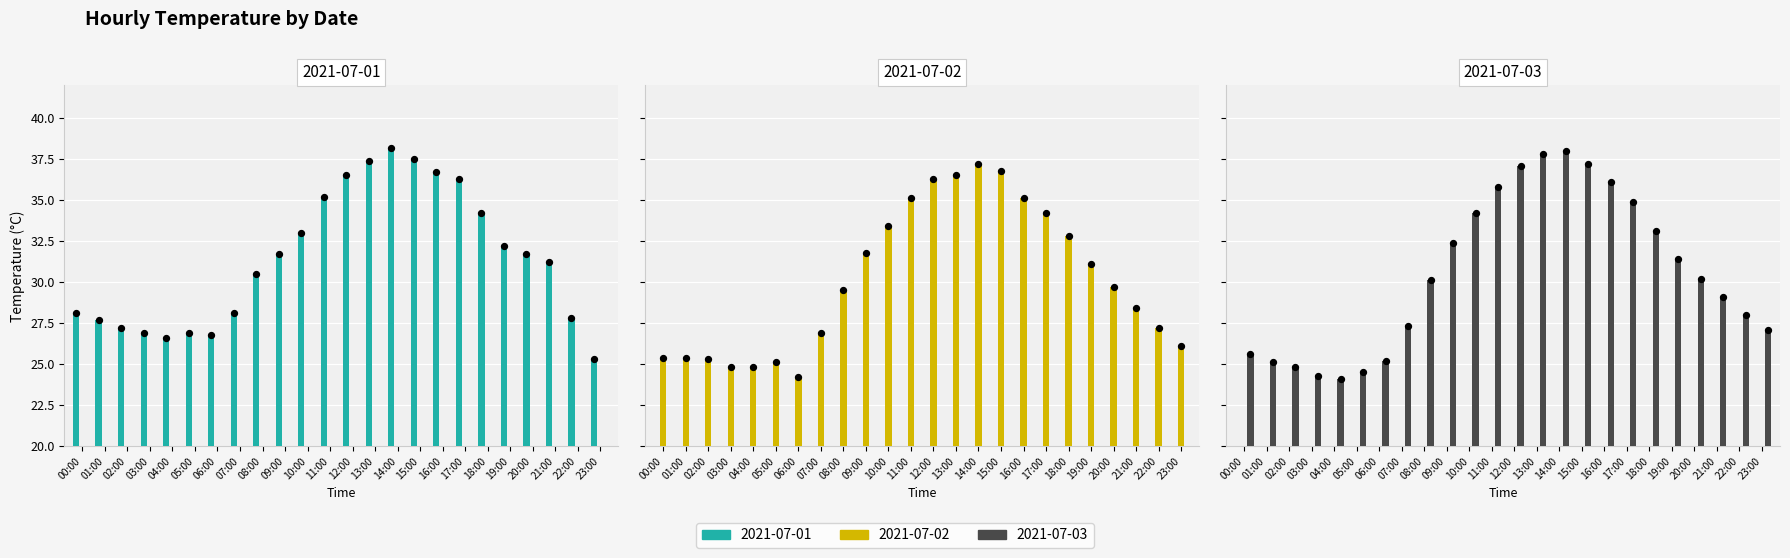

Which series has the widest spread of Y values?

2021-07-03 (point)